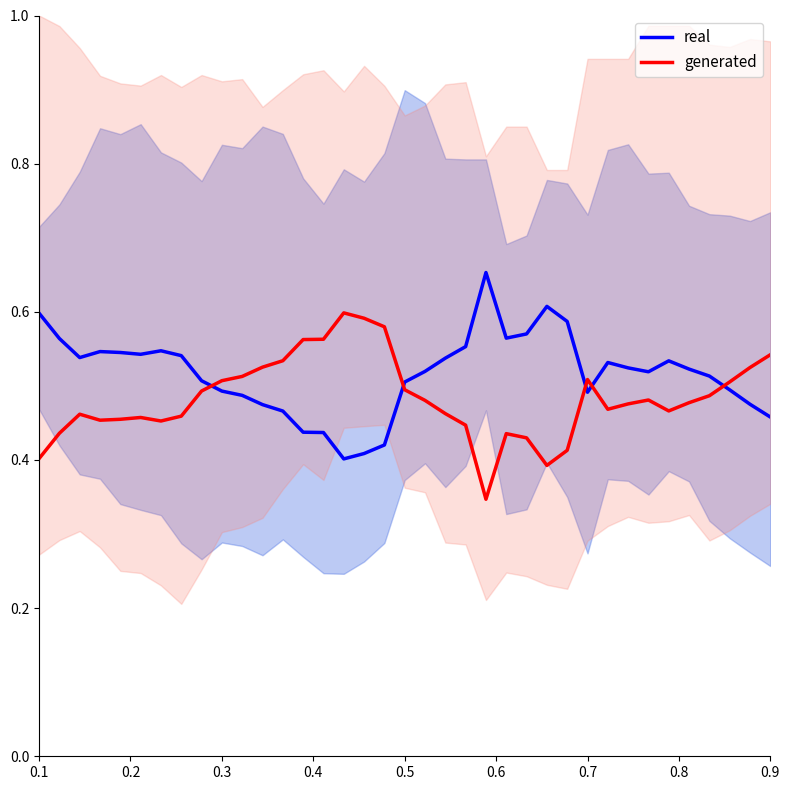

True or false: real and generated cross at least once.

True